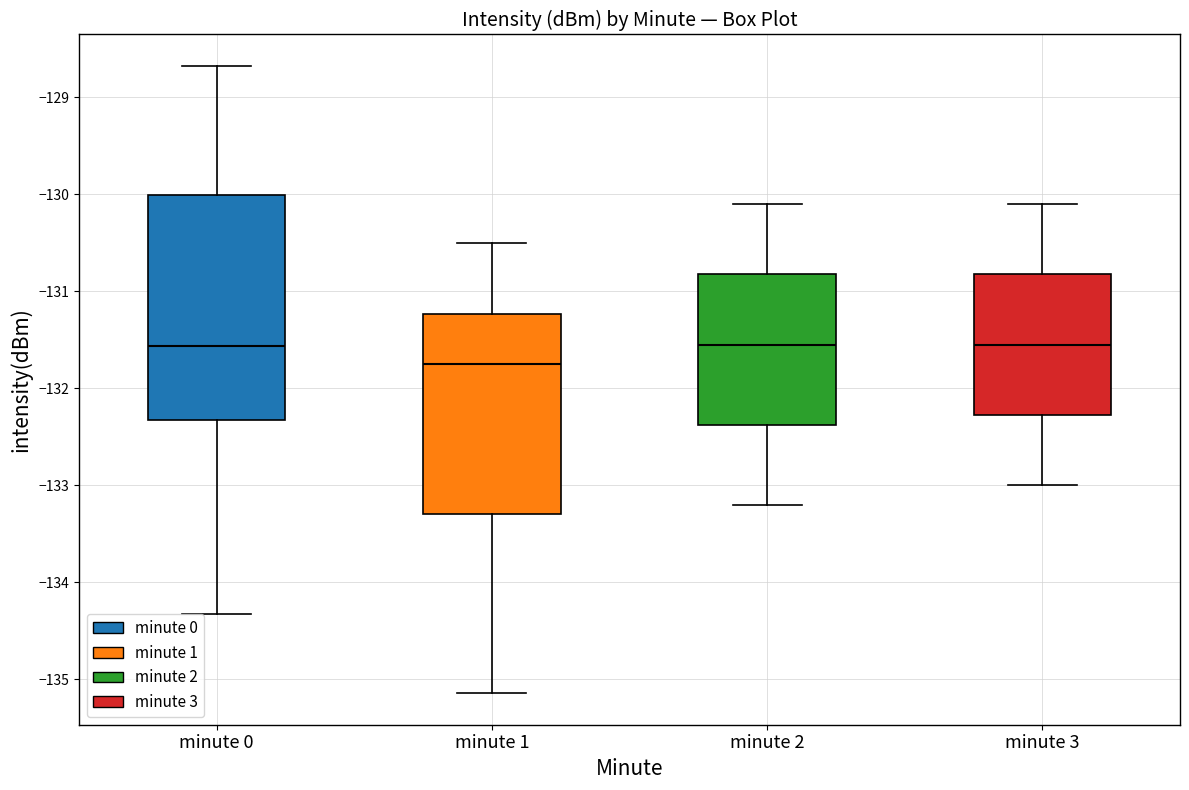

Reading left to right, transcribe this box plot: for each box, give where its median line is, the range the box spans, and where its two whiskers end, as read against the y-axis. The values are not printed on the chart, so give them approximately, as read against the axis.

minute 0: median -131.6, box -132.3 to -130.0, whiskers -134.3 to -128.7
minute 1: median -131.7, box -133.3 to -131.2, whiskers -135.1 to -130.5
minute 2: median -131.5, box -132.4 to -130.8, whiskers -133.2 to -130.1
minute 3: median -131.5, box -132.3 to -130.8, whiskers -133.0 to -130.1